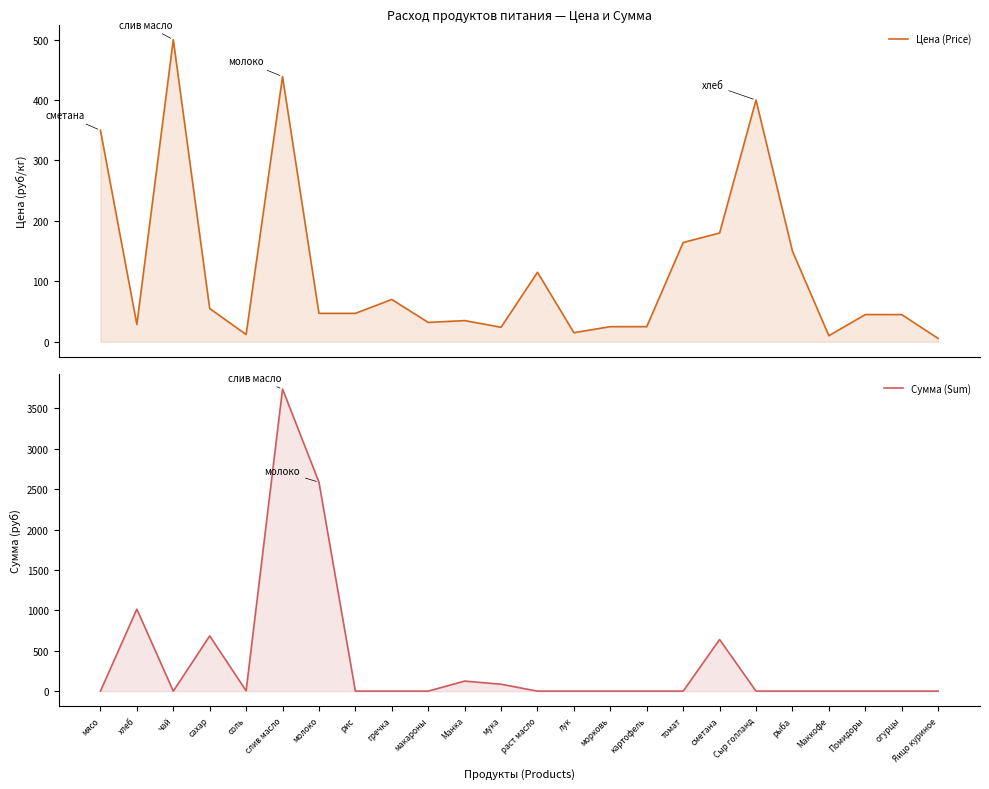

At which label does Цена (Price) first exceed 47?

мясо